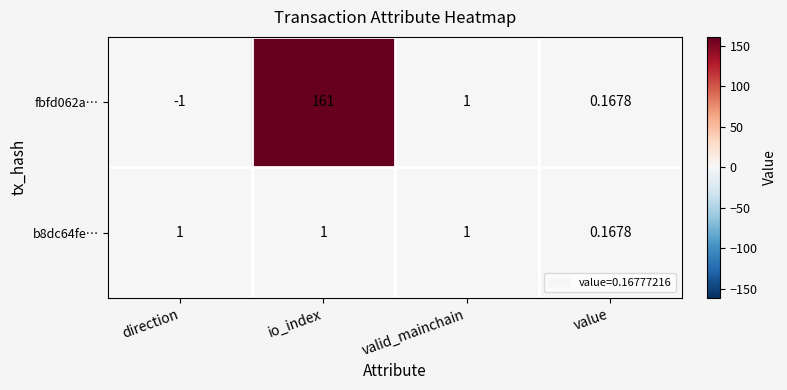

At which category is the sum across all series the highest?

io_index